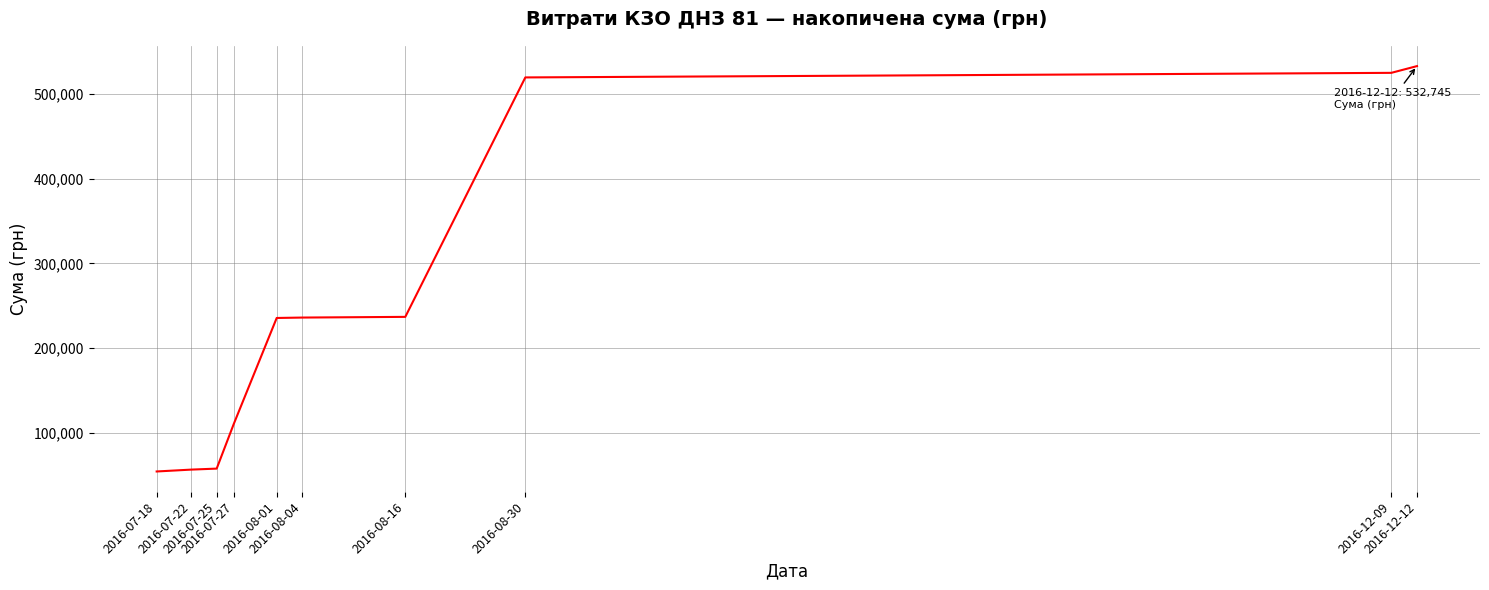

What is the minimum value shown in the chart?

54486.0